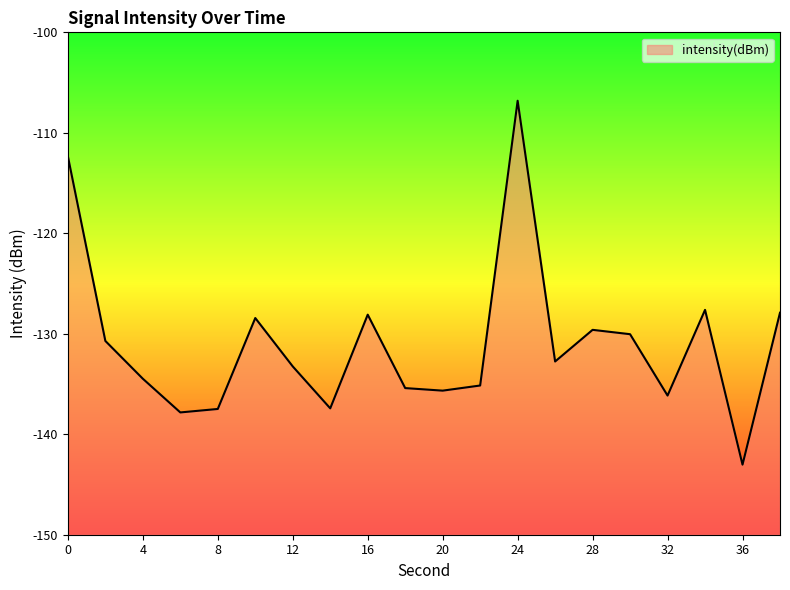

How many interior local peaks (higher than both neighbors) does the data have?

5